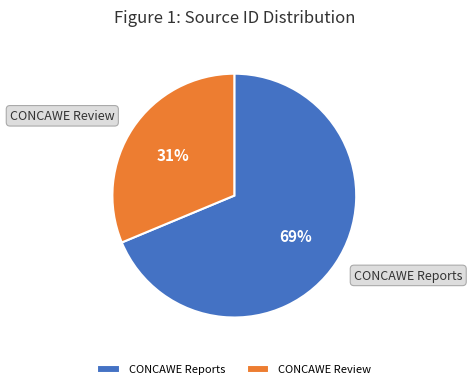

What is the smallest slice in the pie chart?

CONCAWE Review